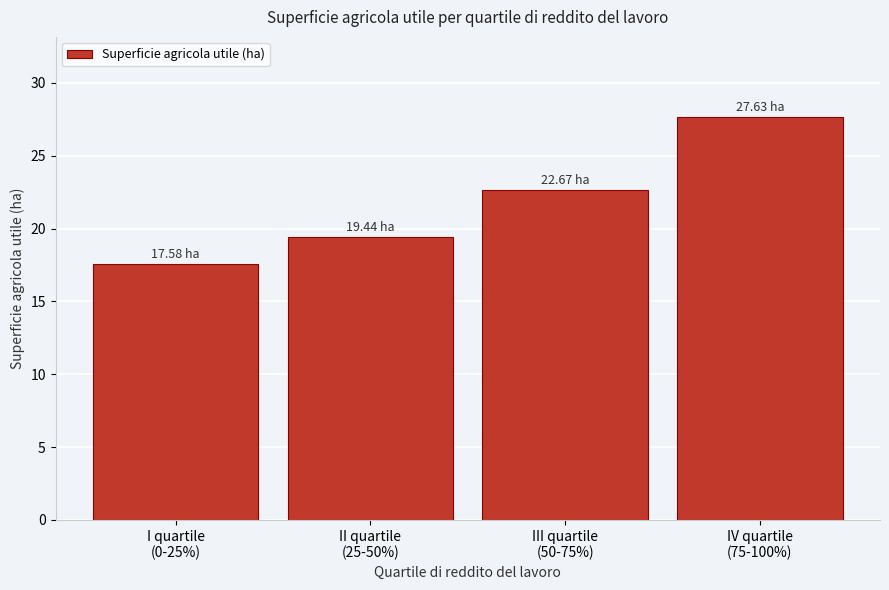

What is the sum of all values?

87.3